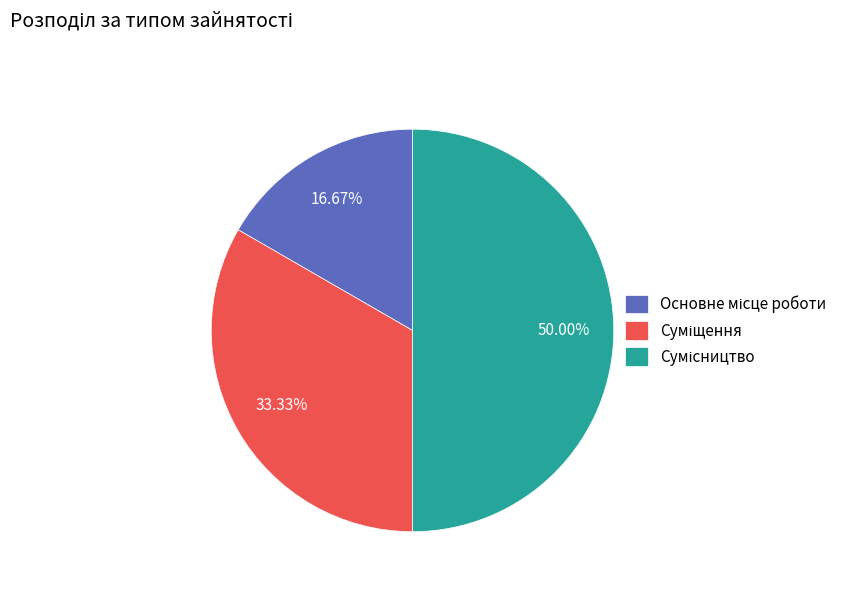

How many slices are in this pie chart?

3